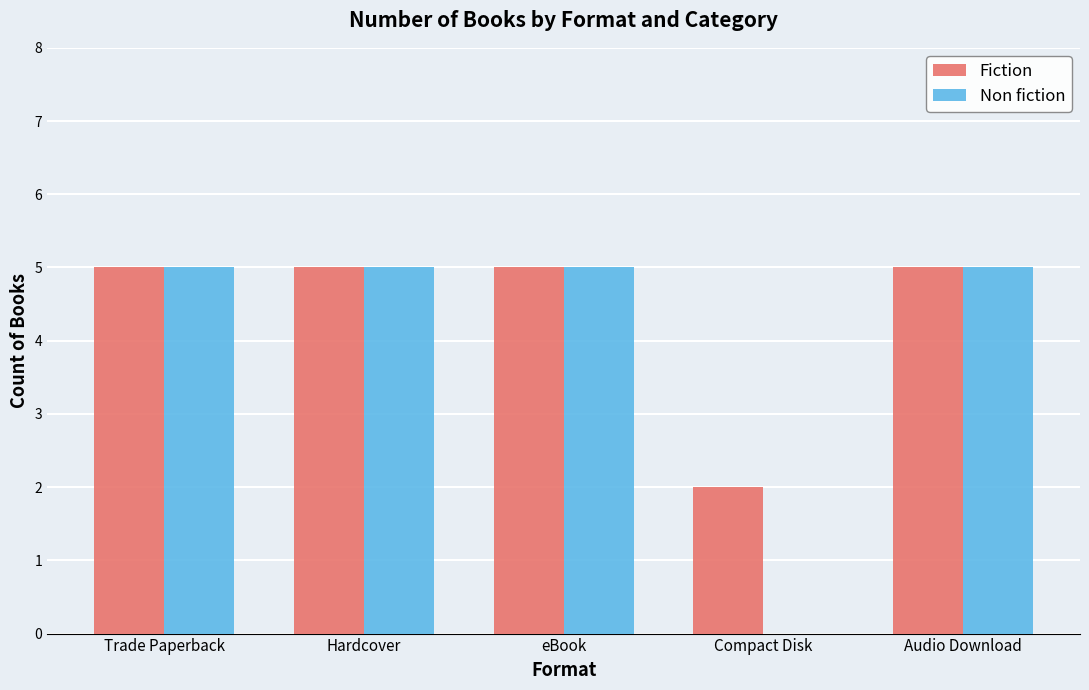

How many groups of bars are there?

5